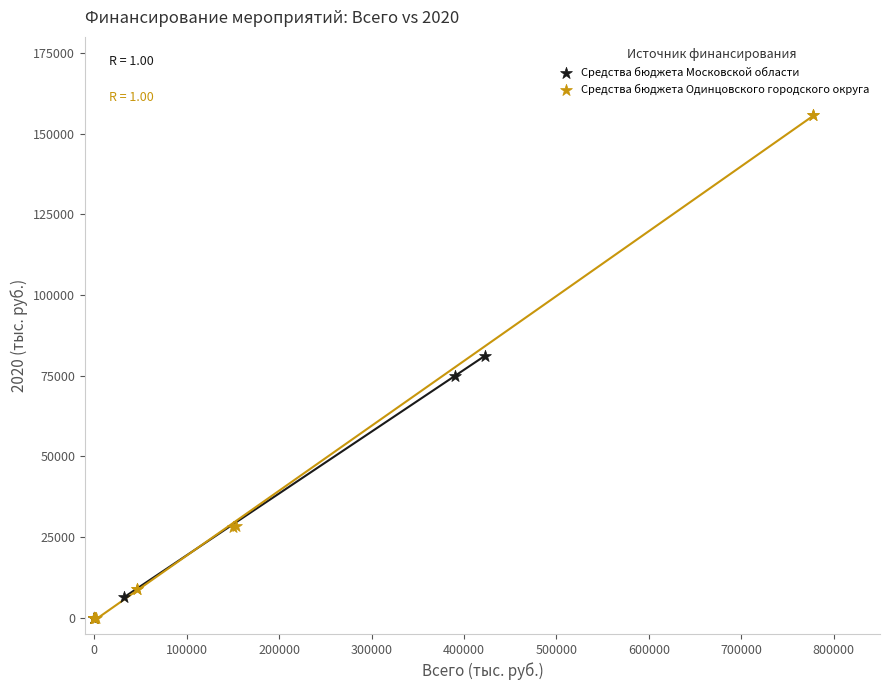

Which series reaches the maximum Y coordinate?

Средства бюджета Одинцовского городского округа